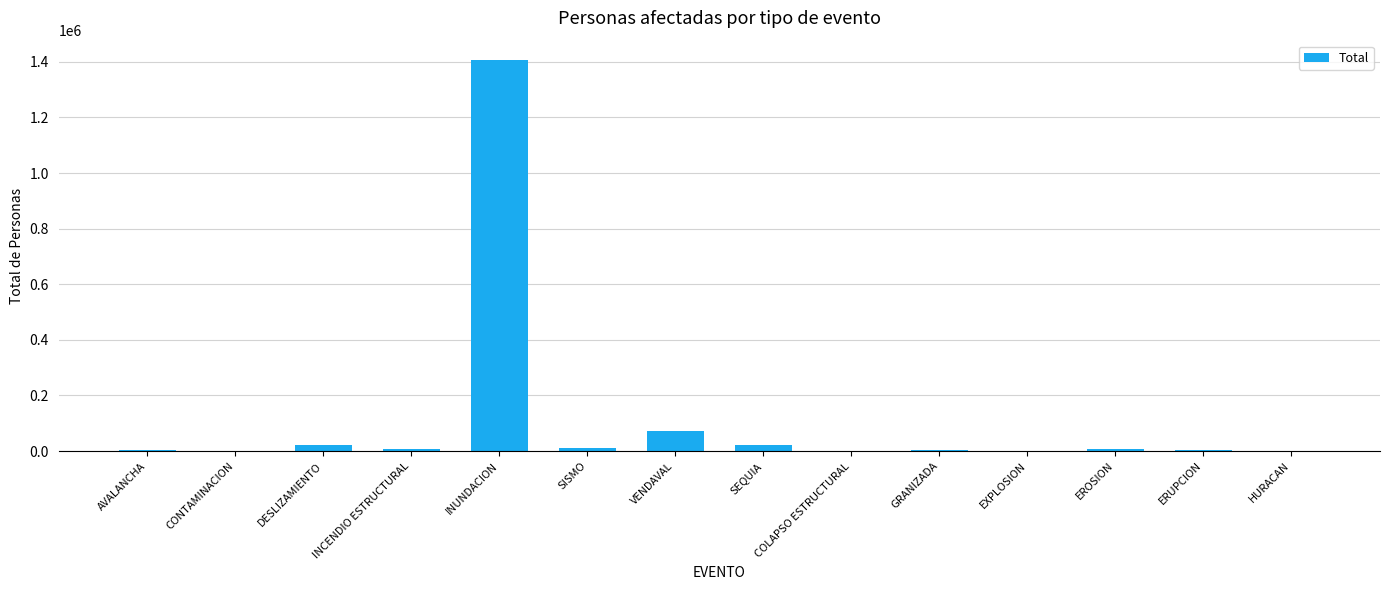

Does the chart contain stacked bars?

No